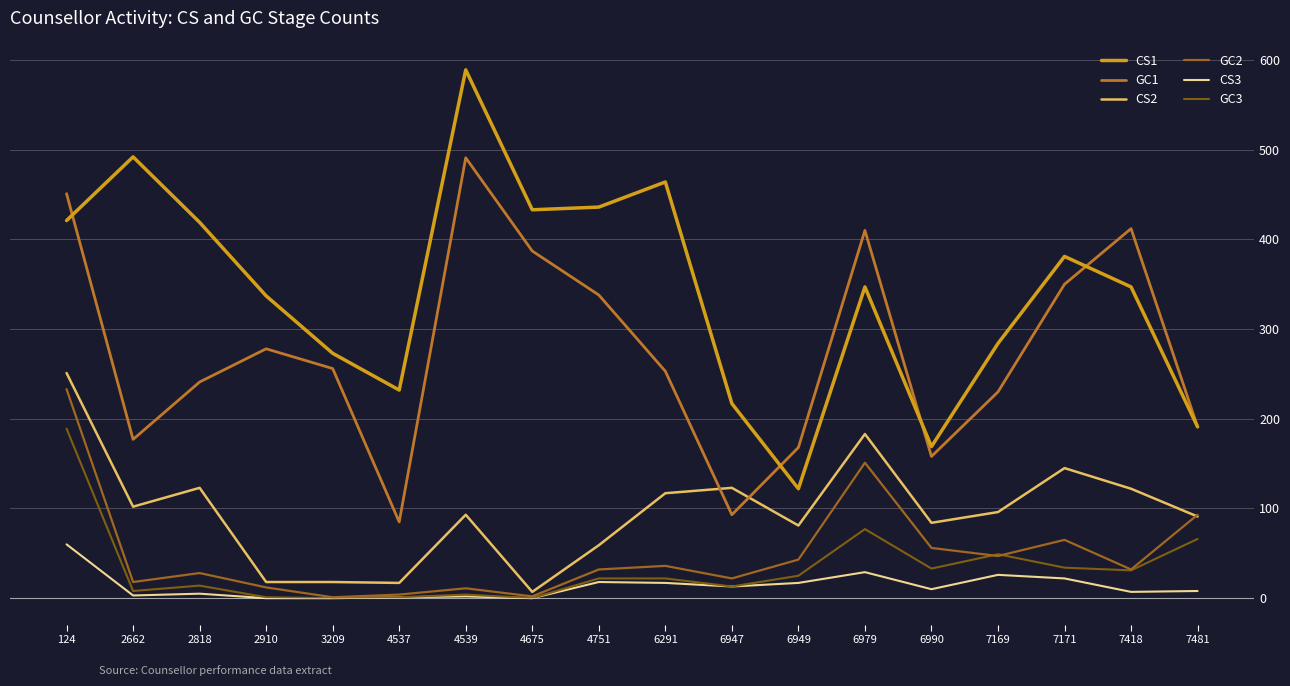

Reading right to left, extract all data points from this chart.

CS1: 7481=191	7418=347	7171=381	7169=284	6990=169	6979=347	6949=122	6947=217	6291=464	4751=436	4675=433	4539=589	4537=232	3209=273	2910=337	2818=419	2662=492	124=421
GC1: 7481=191	7418=412	7171=350	7169=230	6990=158	6979=410	6949=168	6947=93	6291=253	4751=338	4675=387	4539=491	4537=85	3209=256	2910=278	2818=241	2662=177	124=451
CS2: 7481=91	7418=122	7171=145	7169=96	6990=84	6979=183	6949=81	6947=123	6291=117	4751=59	4675=7	4539=93	4537=17	3209=18	2910=18	2818=123	2662=102	124=251
GC2: 7481=93	7418=32	7171=65	7169=47	6990=56	6979=151	6949=43	6947=22	6291=36	4751=32	4675=2	4539=11	4537=4	3209=1	2910=12	2818=28	2662=18	124=233
CS3: 7481=8	7418=7	7171=22	7169=26	6990=10	6979=29	6949=17	6947=13	6291=17	4751=18	4675=0	4539=2	4537=1	3209=0	2910=0	2818=5	2662=3	124=60
GC3: 7481=66	7418=31	7171=34	7169=49	6990=33	6979=77	6949=25	6947=13	6291=22	4751=22	4675=0	4539=4	4537=1	3209=0	2910=1	2818=14	2662=8	124=189